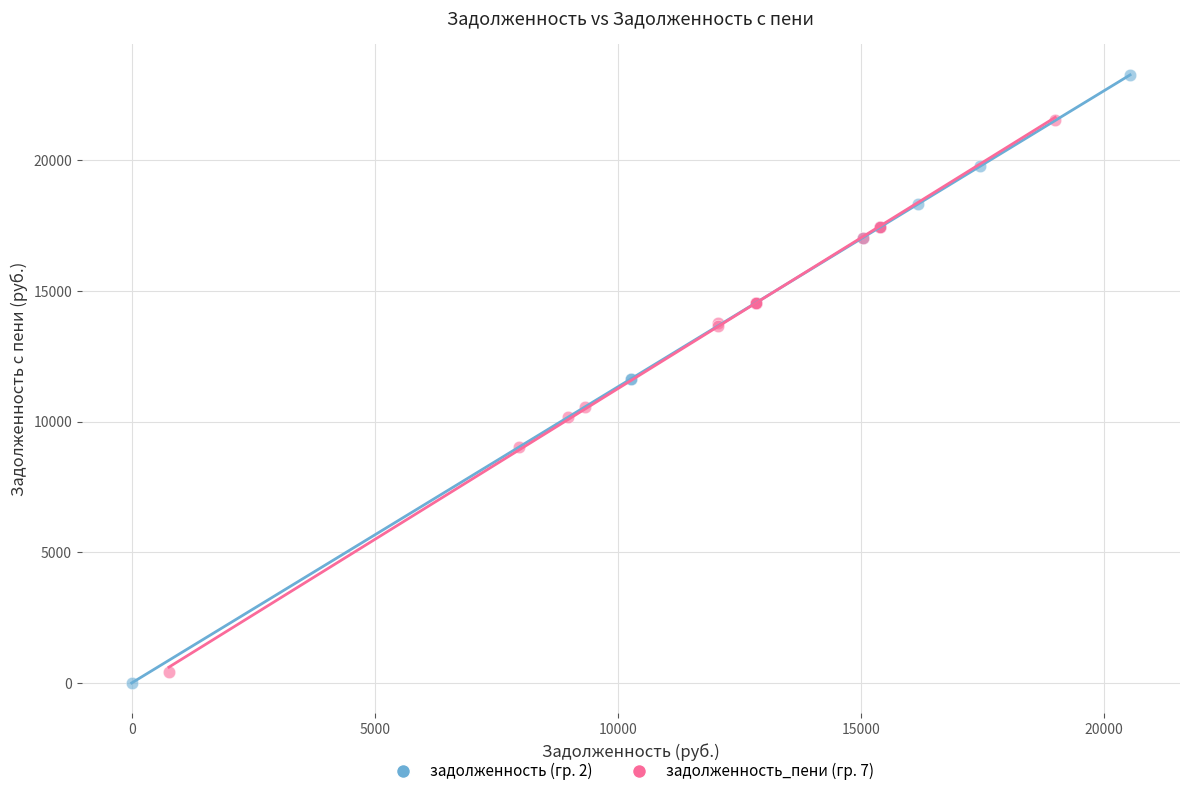

Which series has the largest Y range (max minus min)?

задолженность (гр. 2)